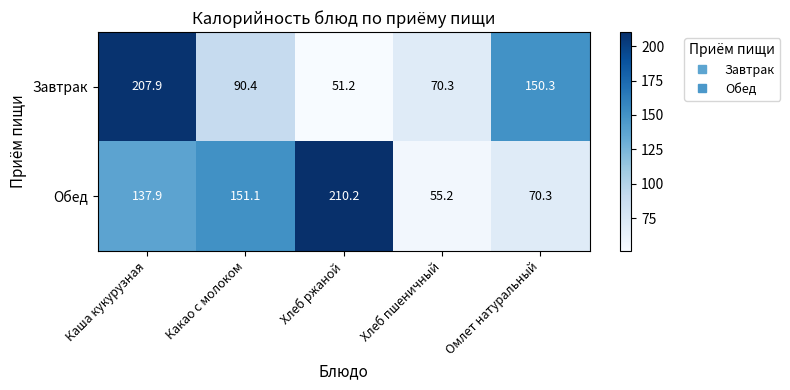

How many data points in Завтрак are less than 90?

2